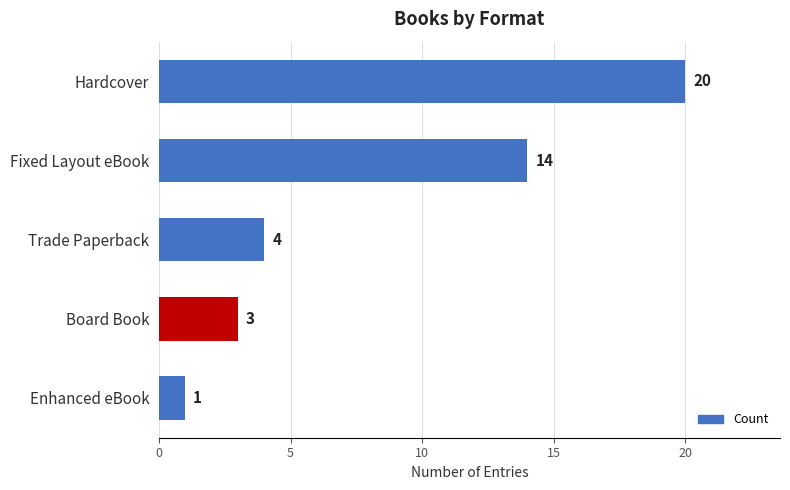

Reading top to bottom, what are all the values shown in this chart?

20	14	4	3	1